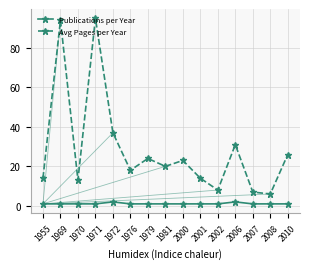

Reading left to right, list all the values displayed in this chart.

Publications per Year: 1955=1	1969=1	1970=1	1971=1	1972=2	1976=1	1979=1	1981=1	2000=1	2001=1	2002=1	2006=2	2007=1	2008=1	2010=1
Avg Pages per Year: 1955=14	1969=94	1970=13	1971=95	1972=37	1976=18	1979=24	1981=20	2000=23	2001=14	2002=8	2006=31	2007=7	2008=6	2010=26